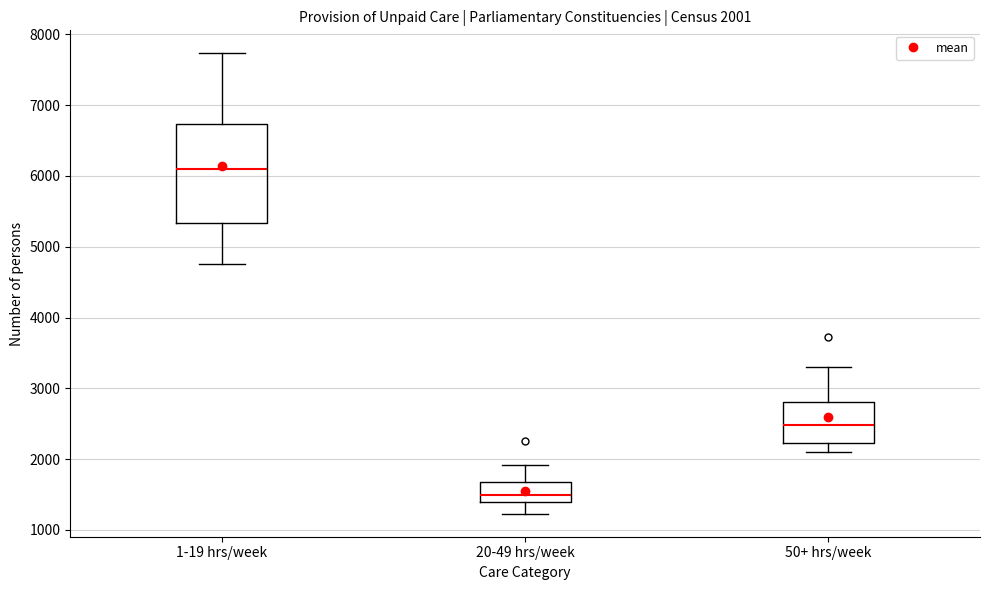

Which box's median line is the lowest?

20-49 hrs/week